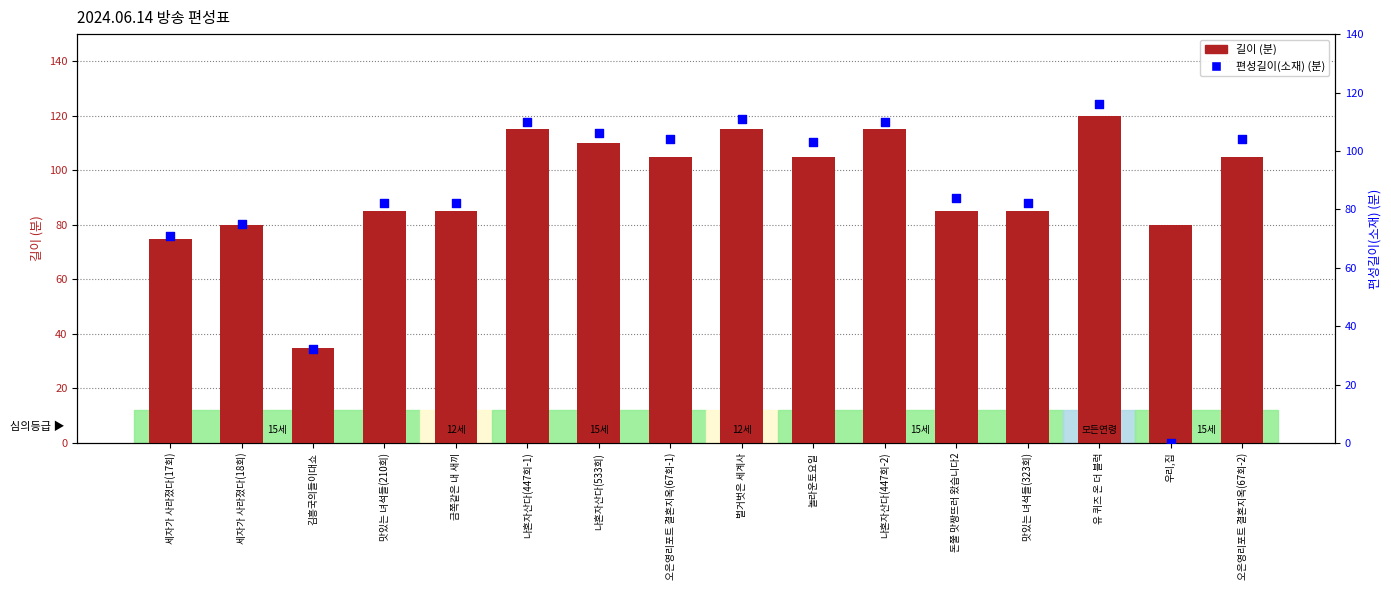

Which series has the largest total across all categories?

길이 (분)